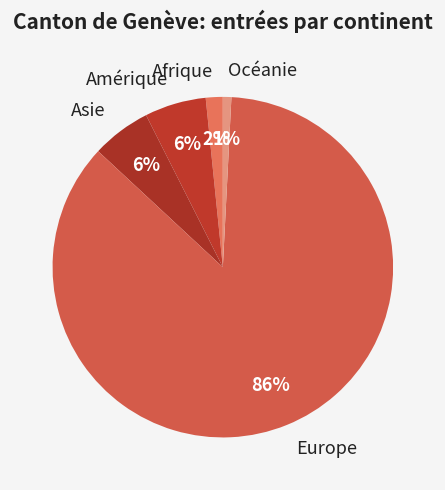

Combined, do Océanie and Europe account for over 50%?

Yes